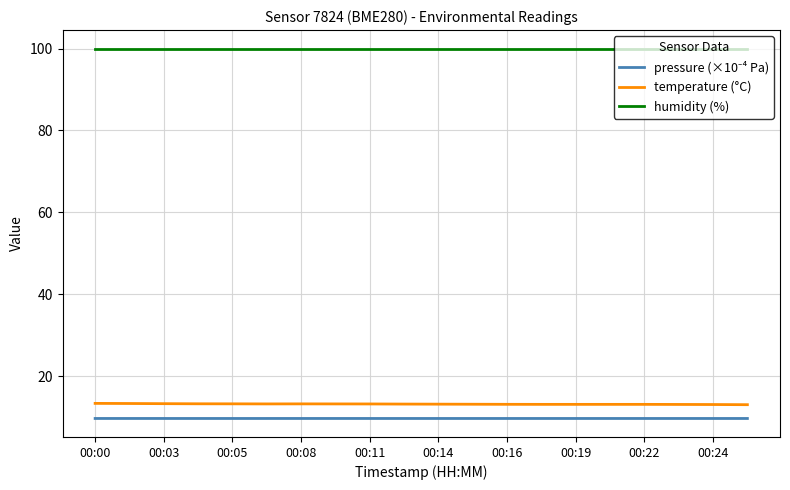

What is the smallest value displayed?

9.6